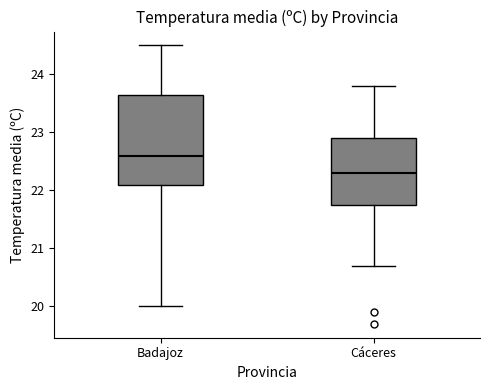

Where is the lower edge of the box for Badajoz on the y-axis? The values are not printed on the chart, so give them approximately, as read against the axis.

22.1